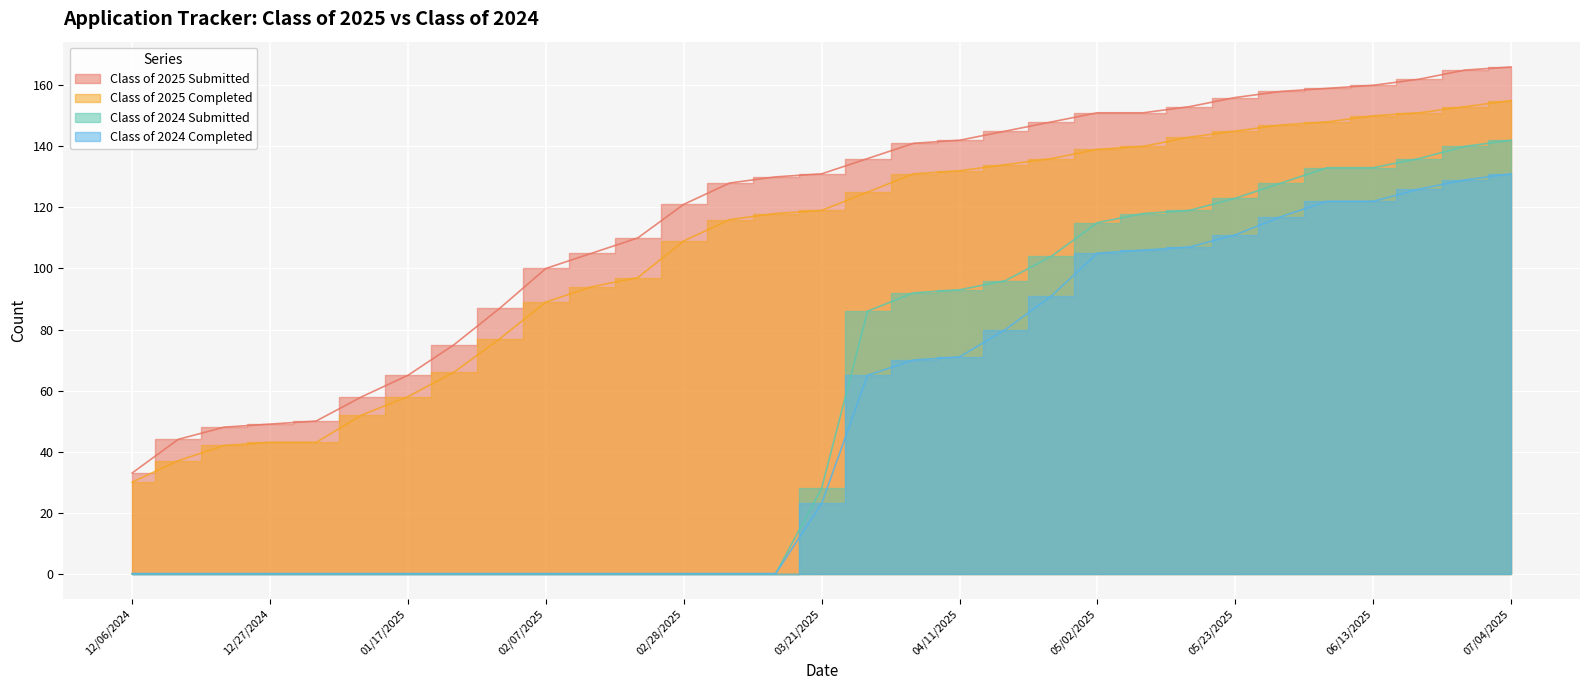

What is the difference between the Class of 2025 Completed values at 01/31/2025 and 06/20/2025?

74